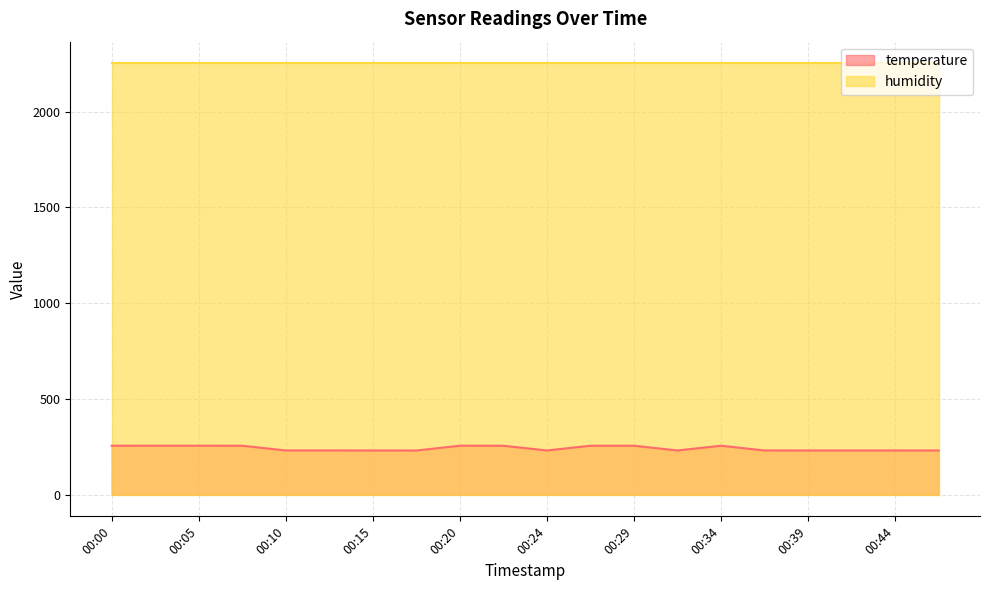

Reading left to right, extract all data points from this chart.

256.0	256.2	256.1	256.0	231.3	231.3	231.1	231.0	256.1	256.0	231.2	256.0	256.0	231.3	256.0	231.3	231.1	231.1	231.2	231.2